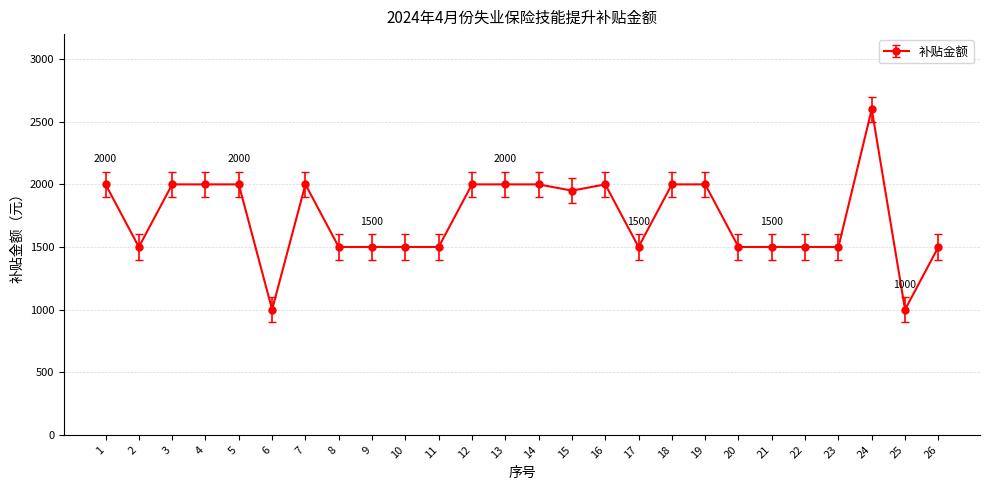

How many categories are shown in the chart?

26